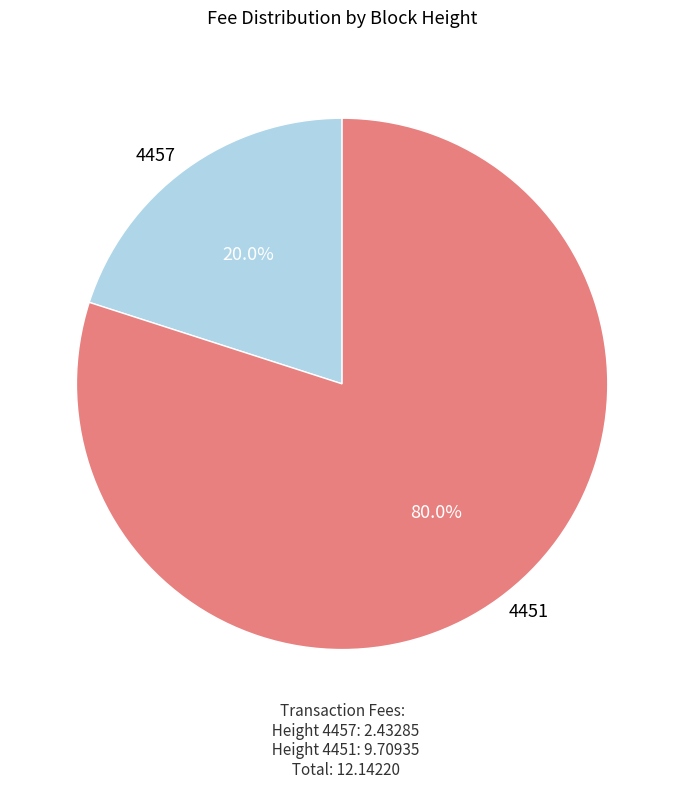

Does any single category account for the majority?

Yes